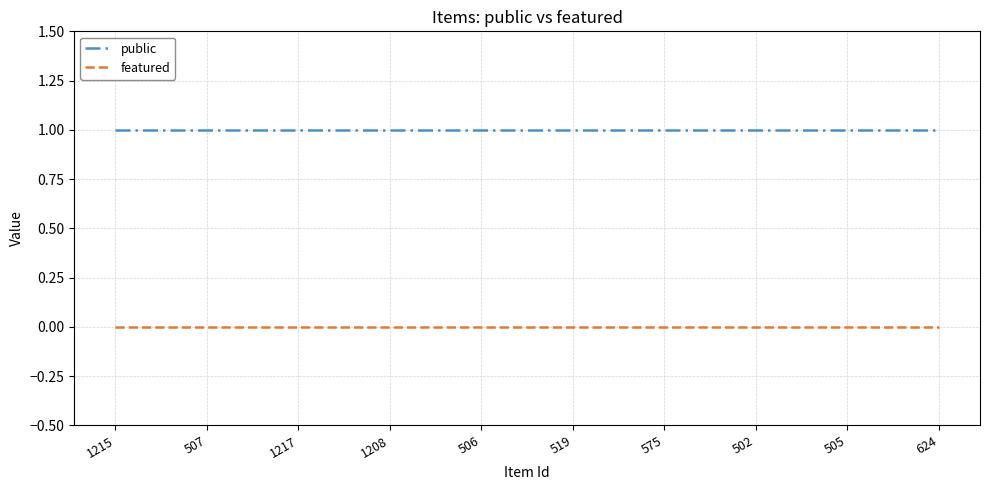

Is it true that public equals 2 at 505?

False